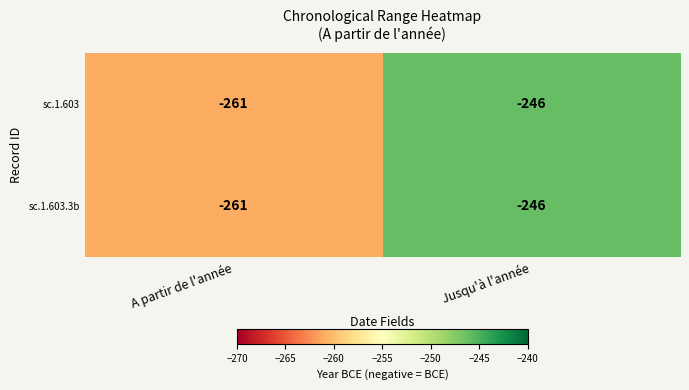

True or false: sc.1.603 has a value of -246 at Jusqu'à l'année.

True